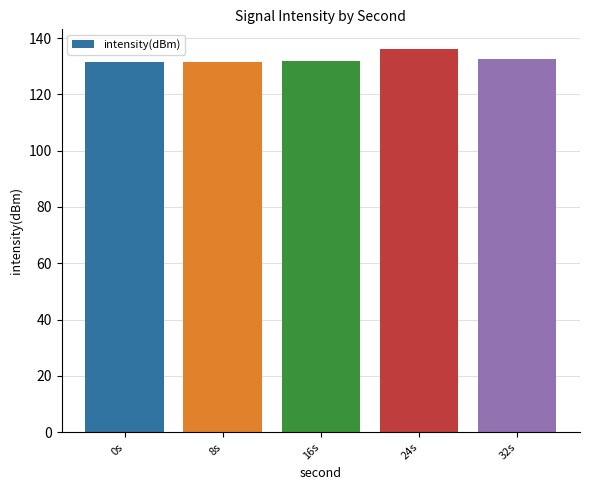

How many series are shown in this chart?

1